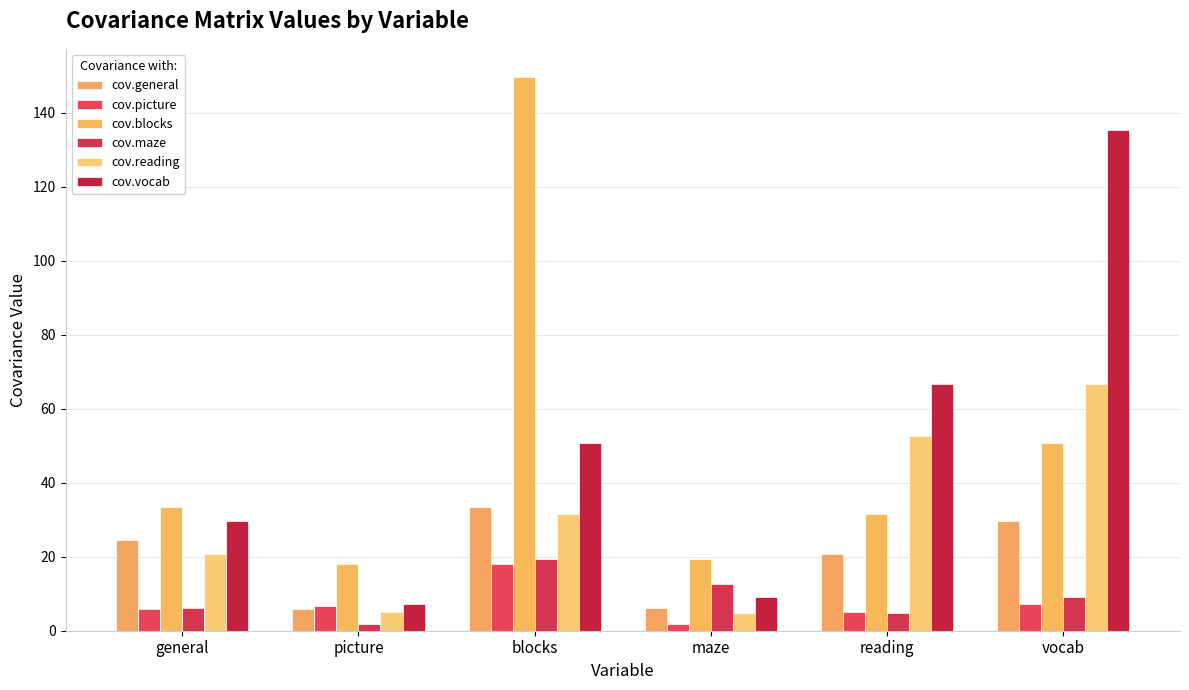

Which series changed the most between picture and maze?

cov.maze